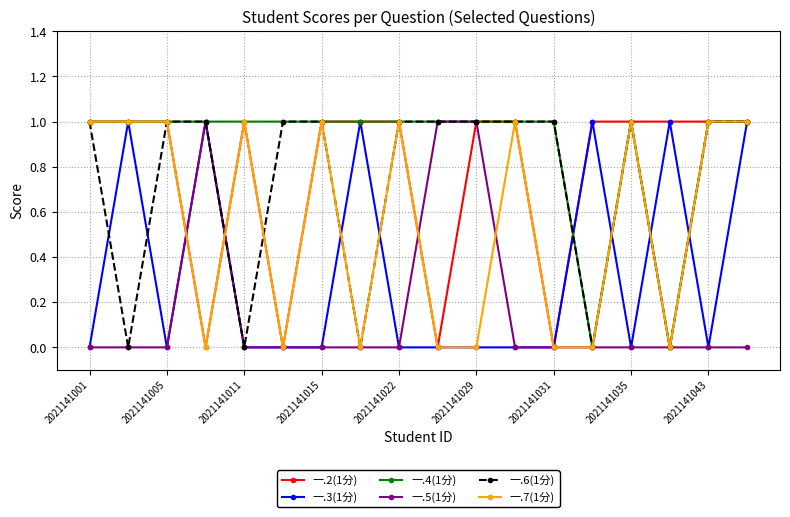

Which series has the largest total across all categories?

一.4(1分)